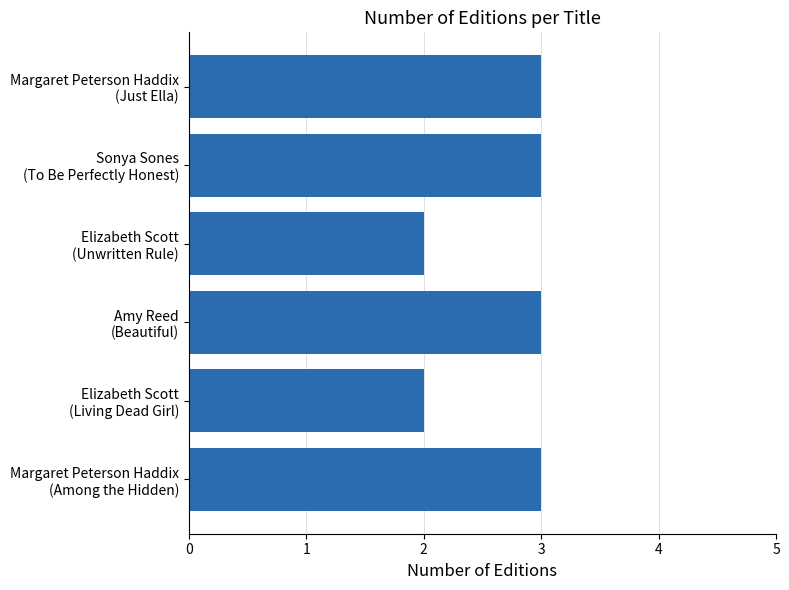

What is the maximum value shown in the chart?

3